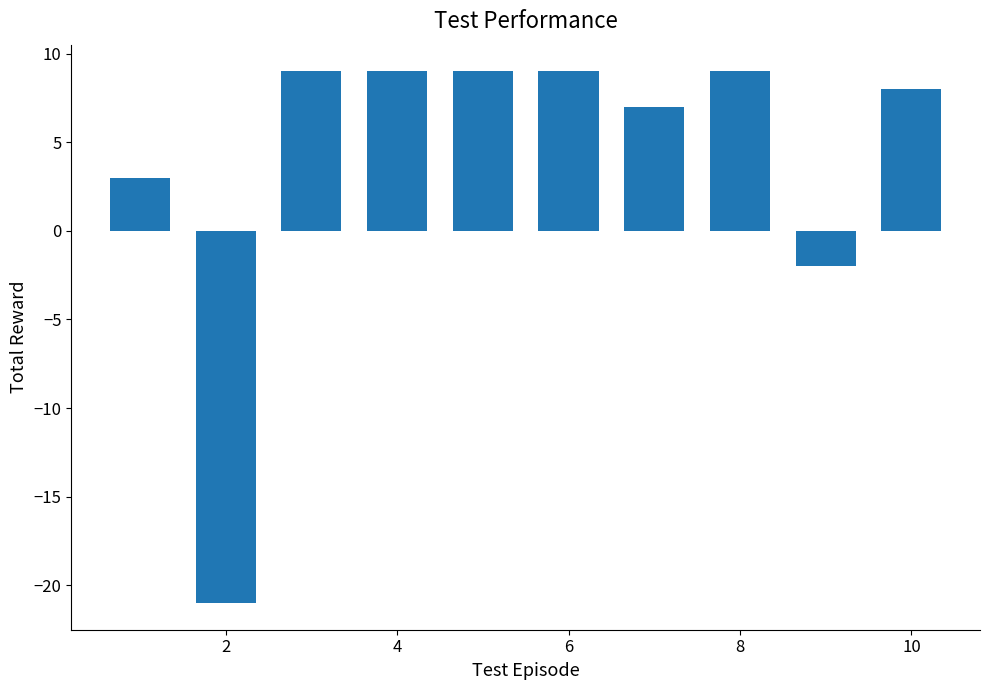

What is the average value?

4